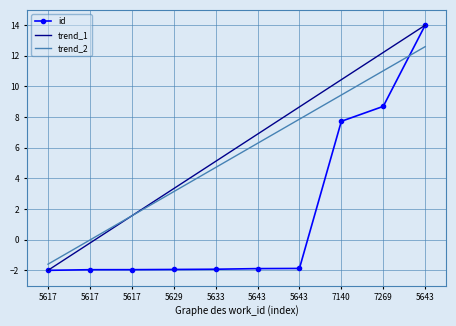

What is the sum of the trend_2 values at 5617 and 5633?

4.7